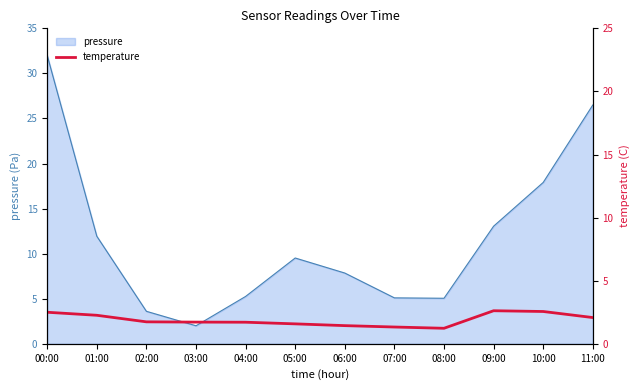

At which label is pressure closest to 17?

10:00